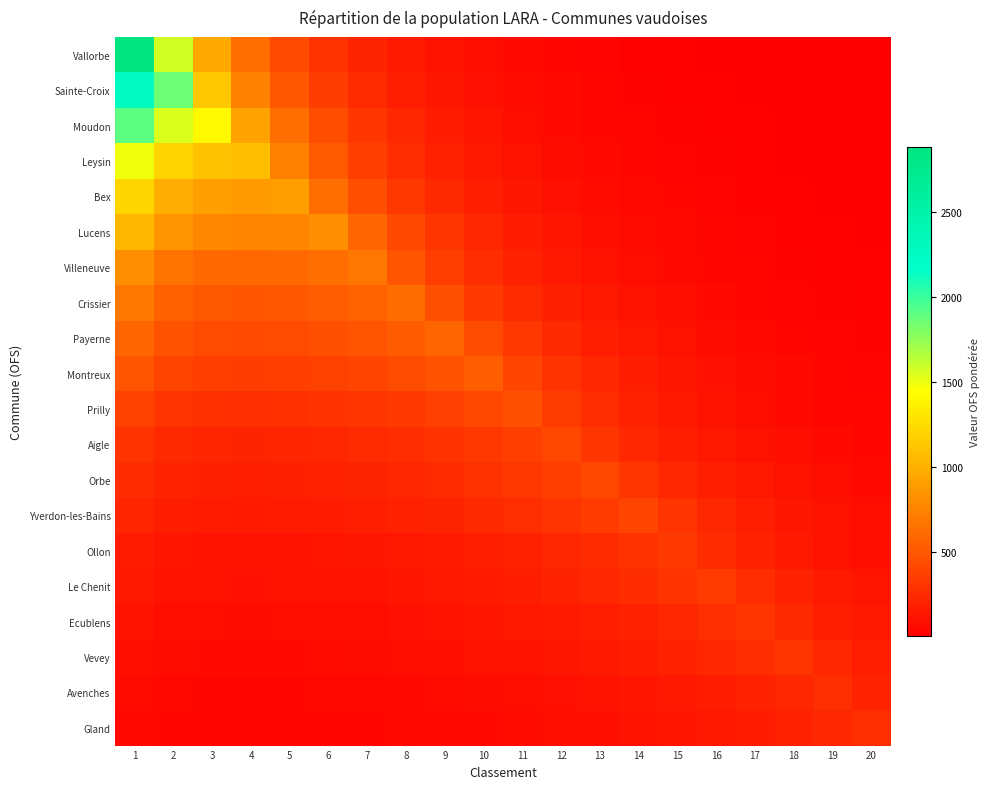

At which category is the sum across all series the highest?

1